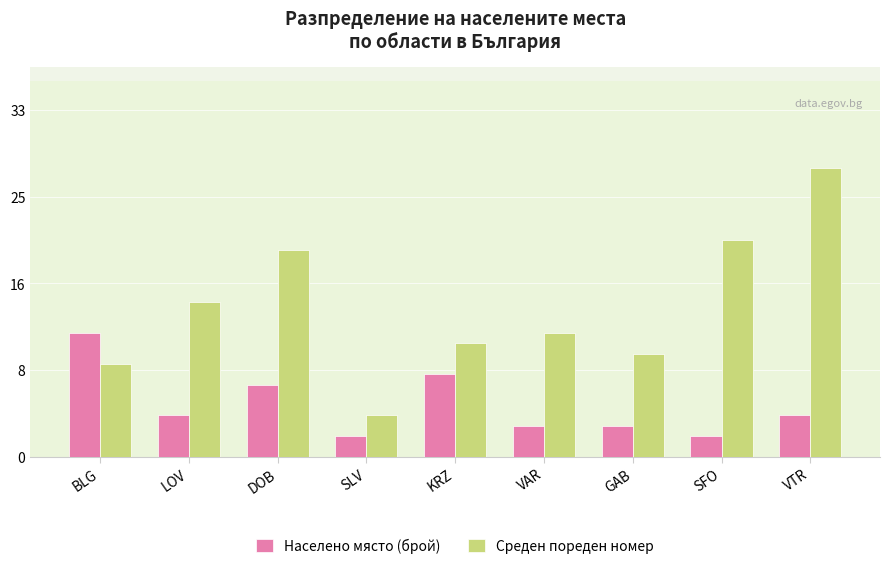

True or false: Среден пореден номер has a value of 1 at SLV.

False